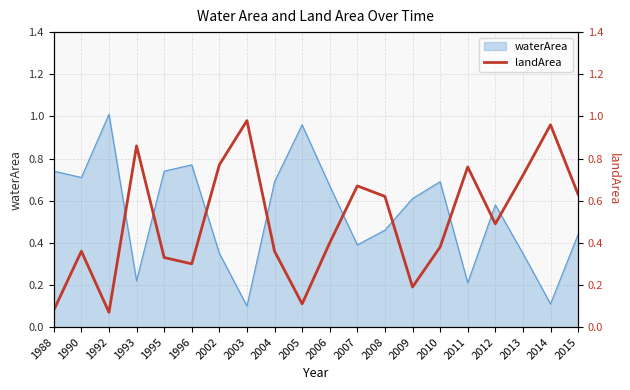

Is it true that waterArea equals 0.4 at 2004?

False